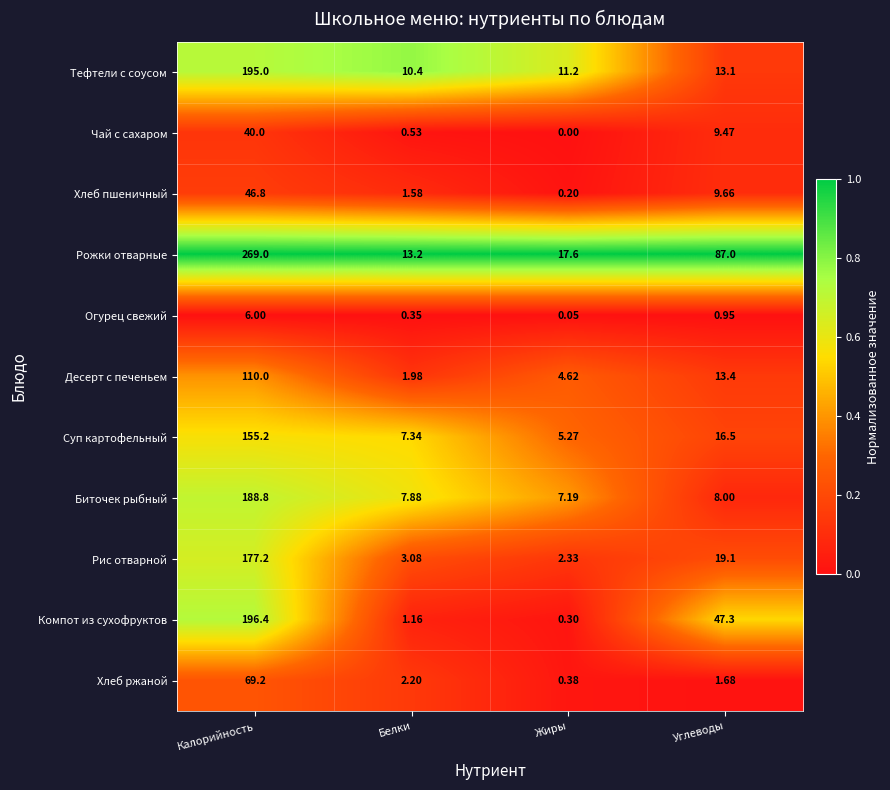

Which series has the largest range (max minus min)?

Рожки отварные